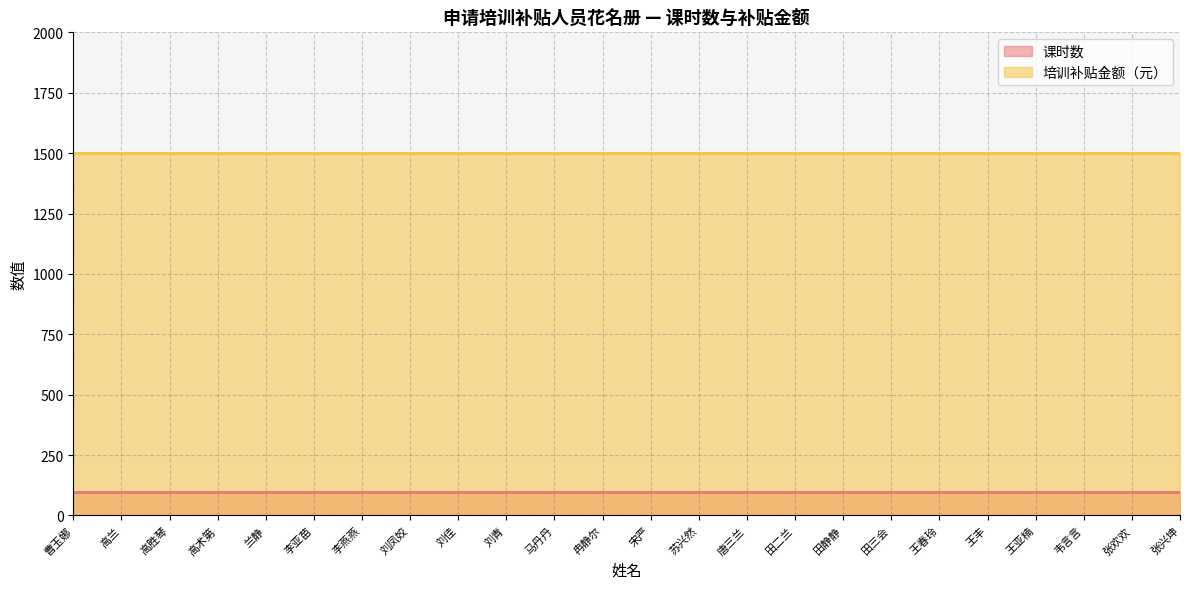

What is the maximum value shown in the chart?

1500